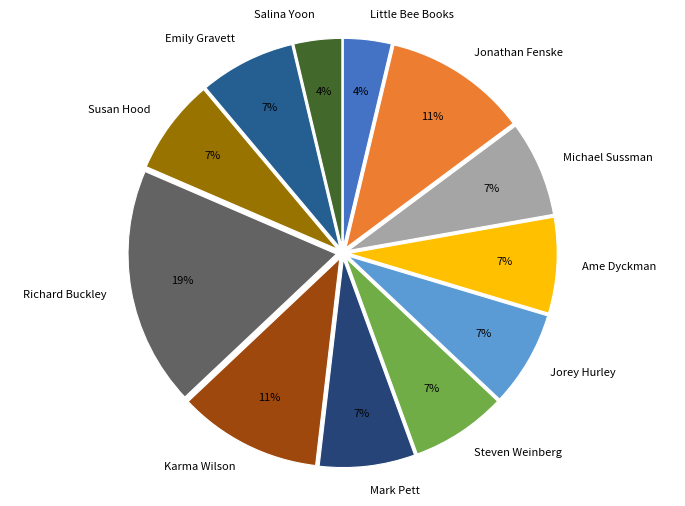

What percentage is the Jorey Hurley slice, to the nearest percent?

7%